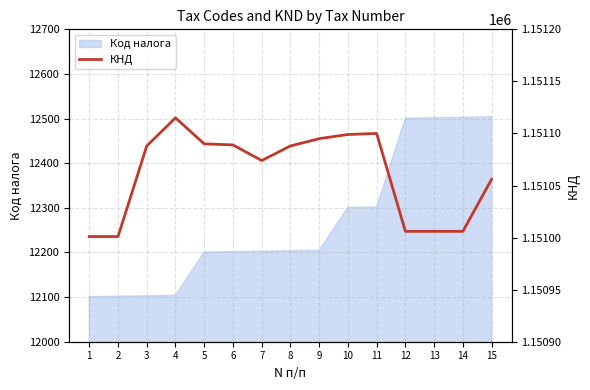

The value of Код налога at 1 is 12101. True or false?

True